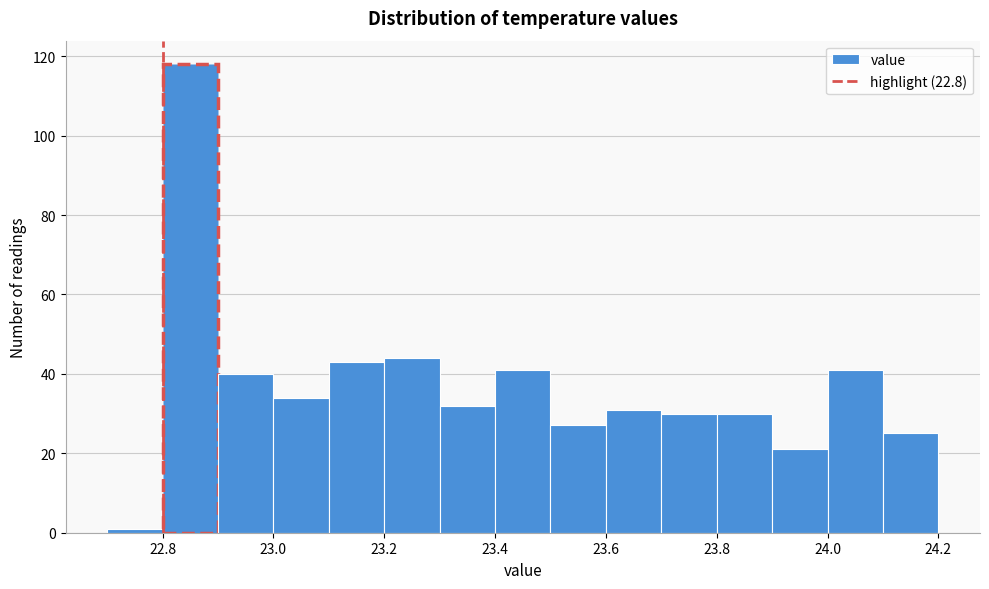

Over which range of the x-axis is the bar tallest?

22.8 to 22.9